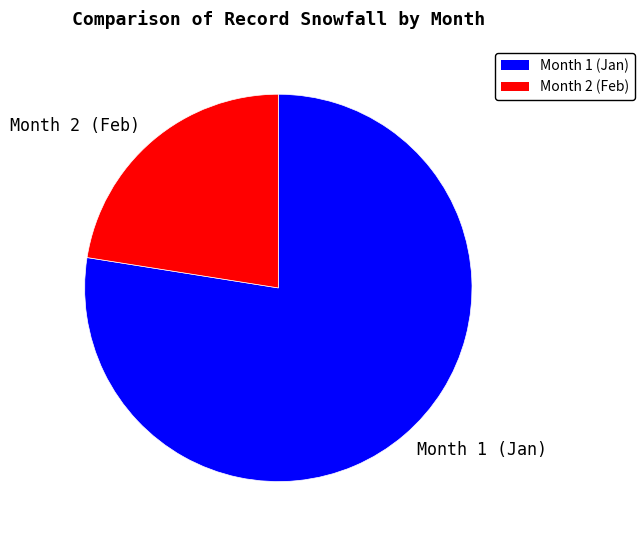

Is it true that Month 2 (Feb) is 34% of the pie?

False